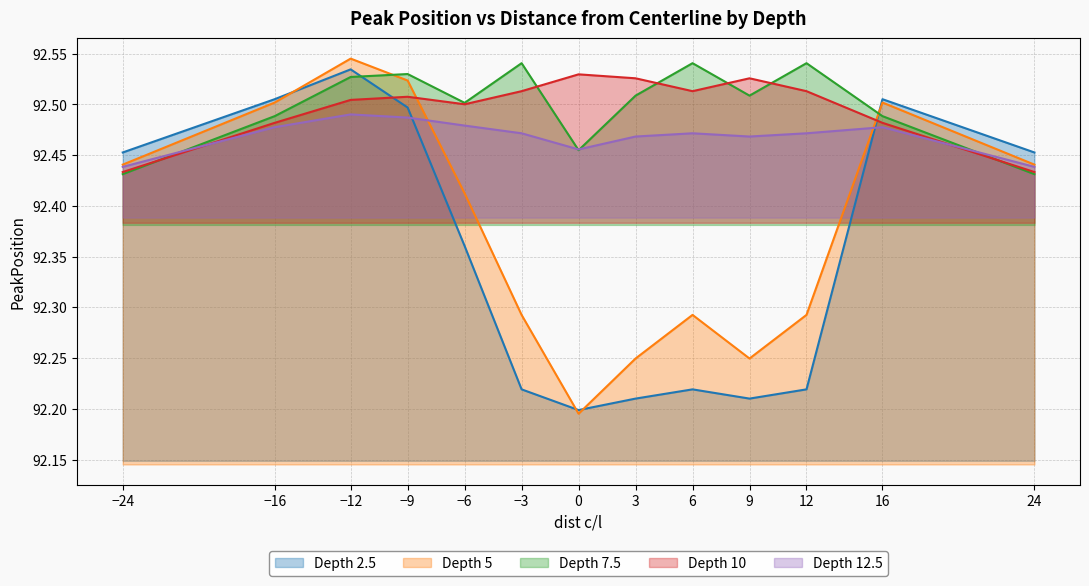

True or false: PeakPosition_d2.5 and PeakPosition_d12.5 intersect in this chart.

True